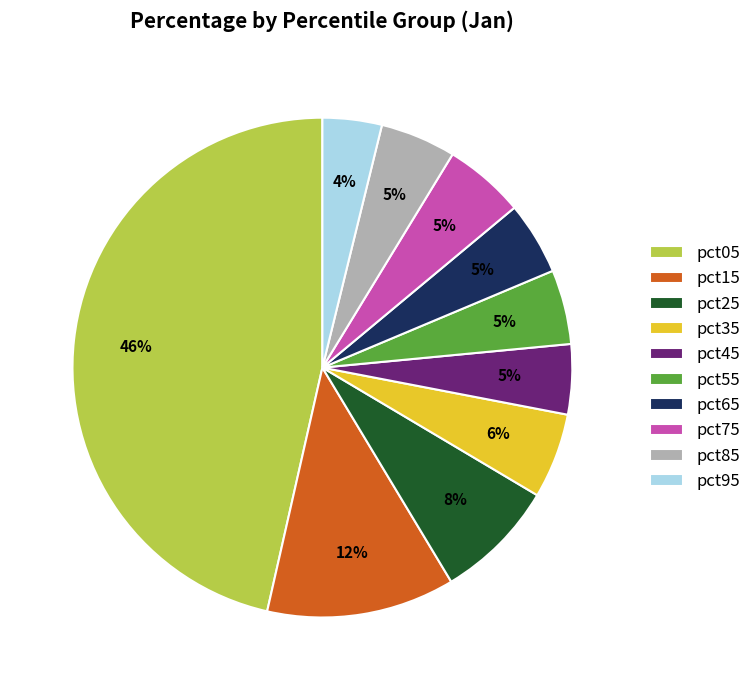

To the nearest percent, what is the average slice percentage?

10%